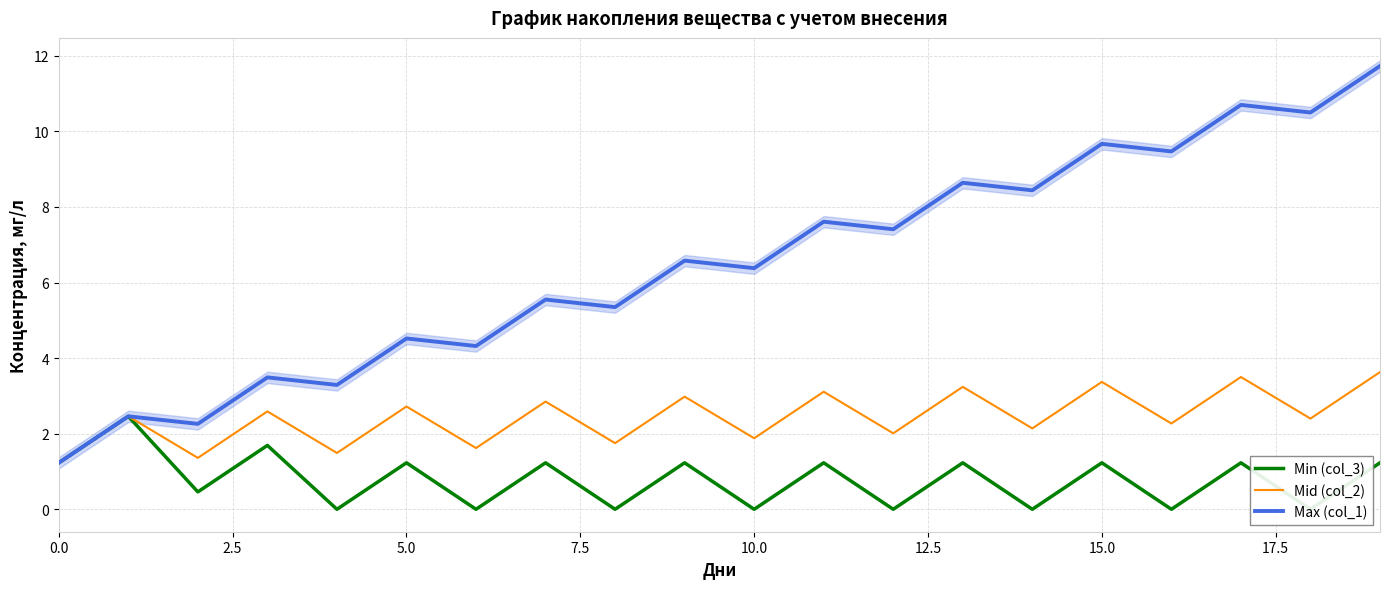

What is the value of the Min (col_3) point at the 6th from the left?

1.2